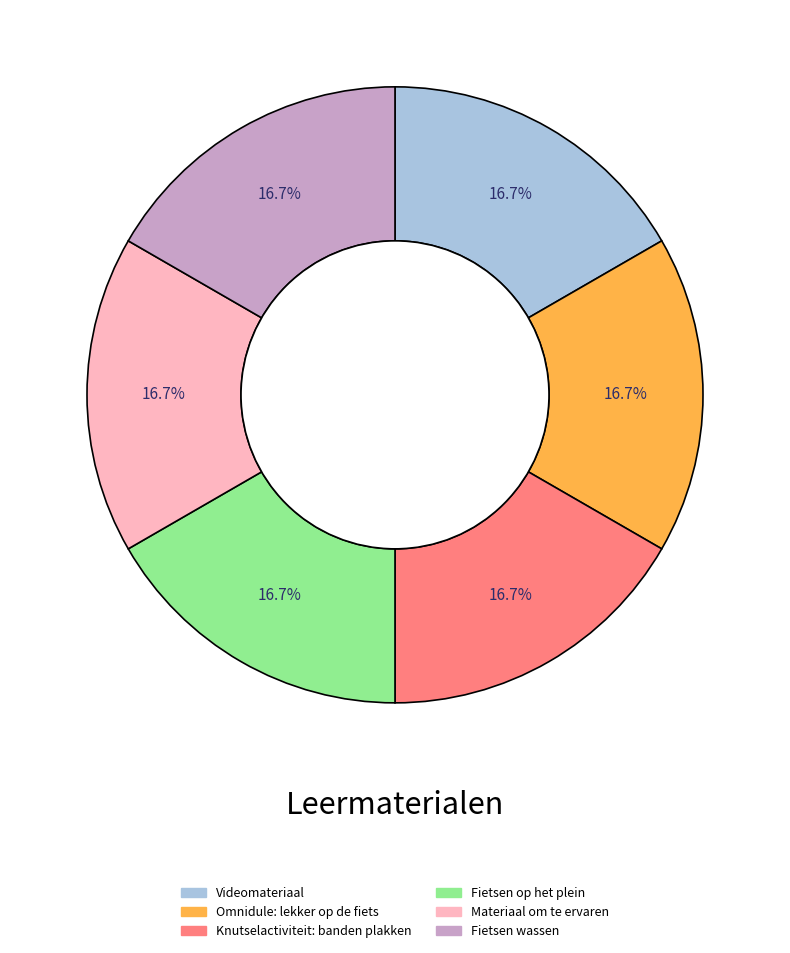

The Fietsen wassen slice represents 17% of the pie. True or false?

True